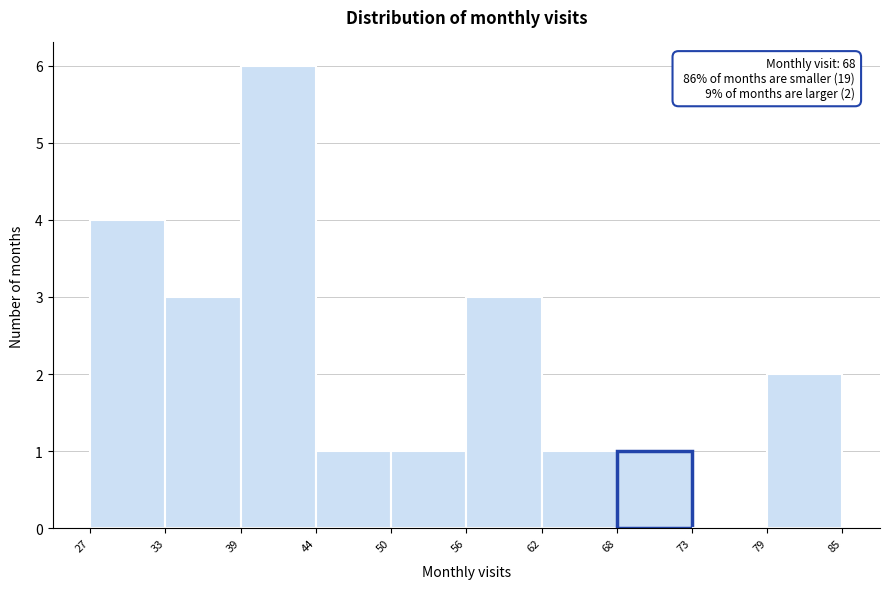

Over which range of the x-axis is the bar tallest?

39 to 44